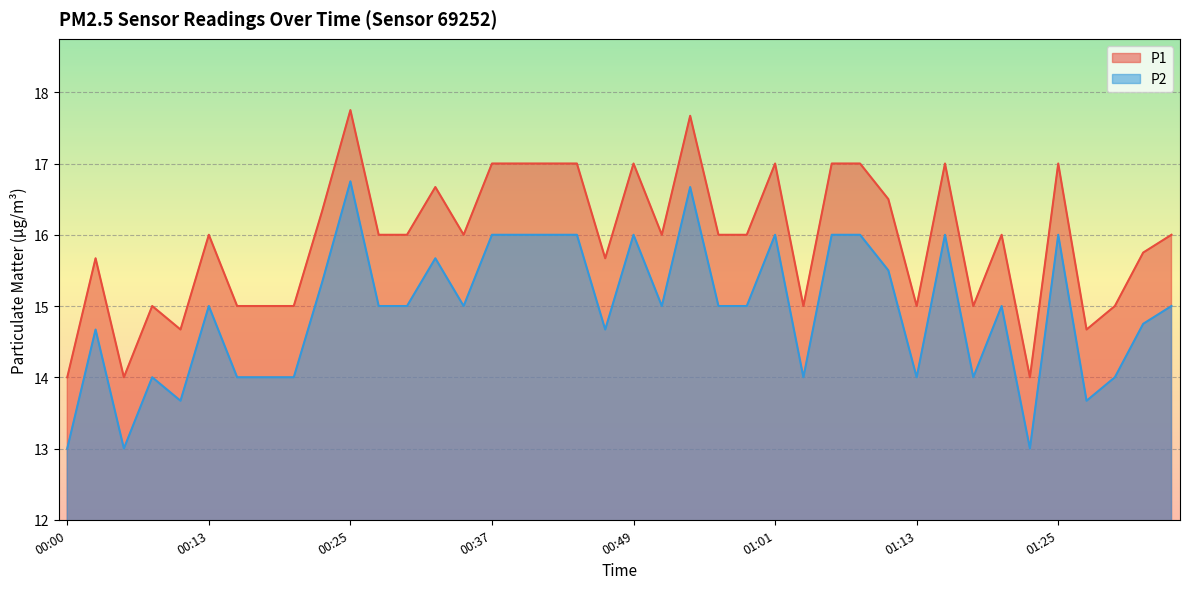

True or false: P2 has a value of 3.9 at 00:54.

False